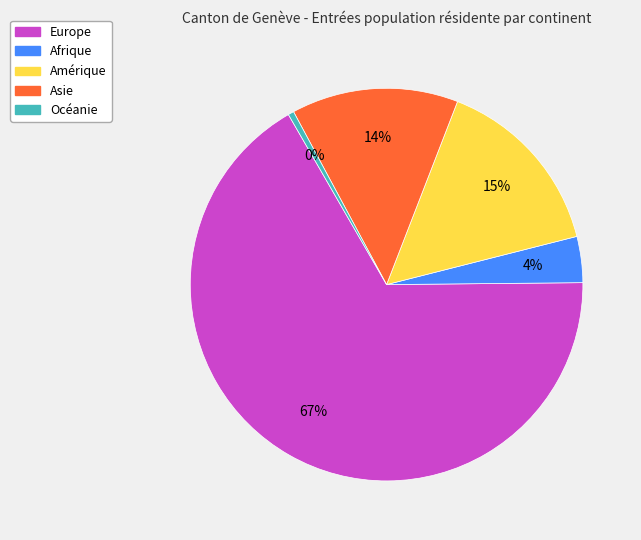

How many slices are in this pie chart?

5